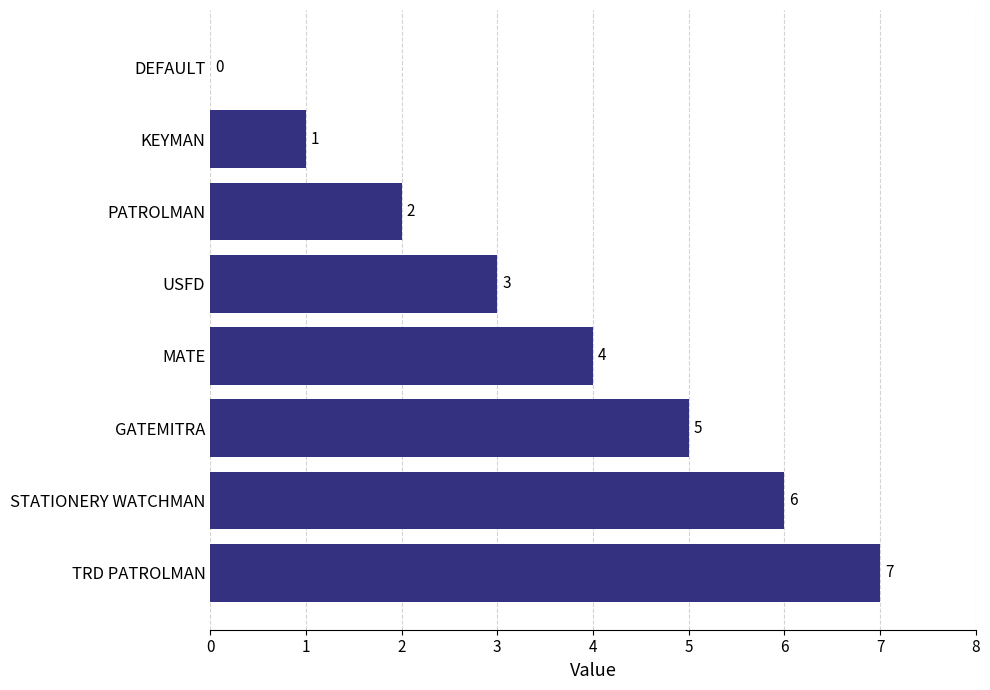

What is the sum of all values?

28